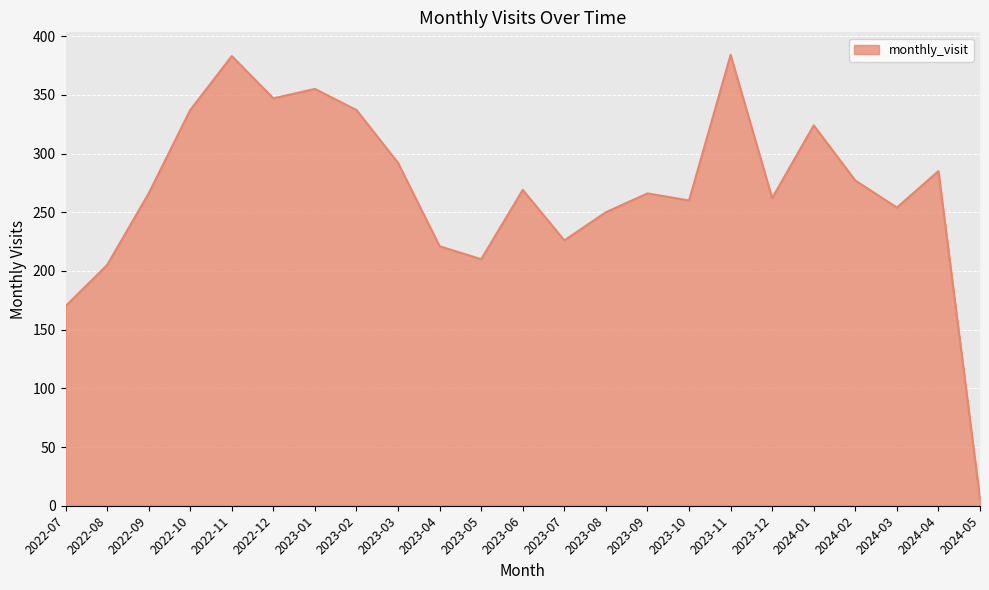

Is it true that the value at 2023-06 is 458?

False